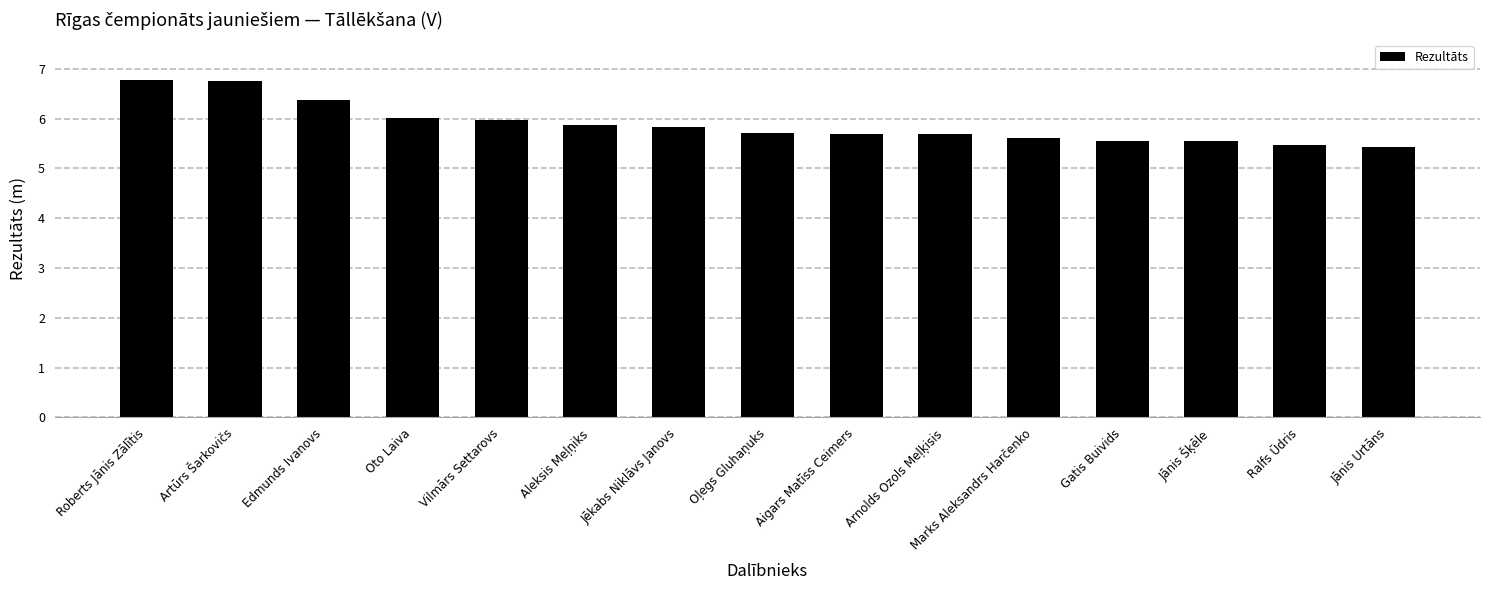

Are the bars grouped side by side (vs. stacked)?

No